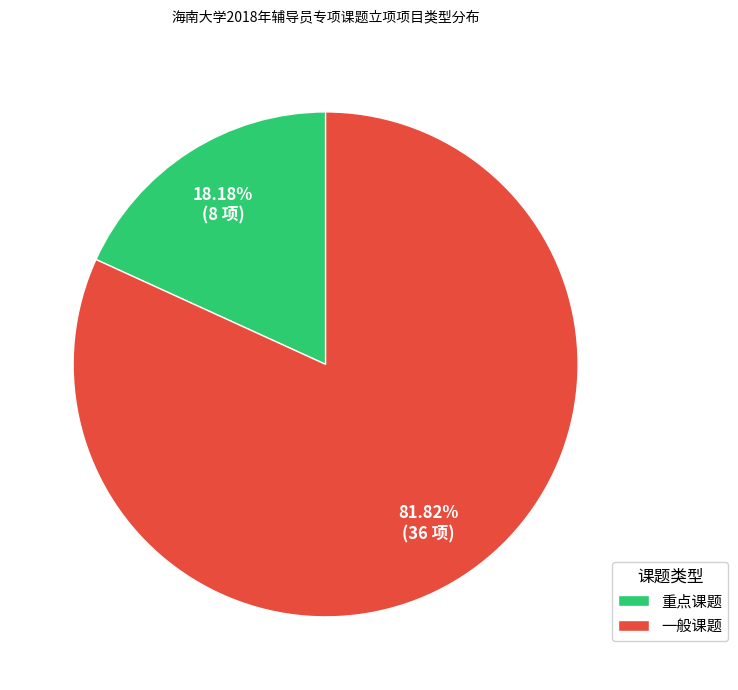

Is it true that 一般课题 is 90% of the pie?

False